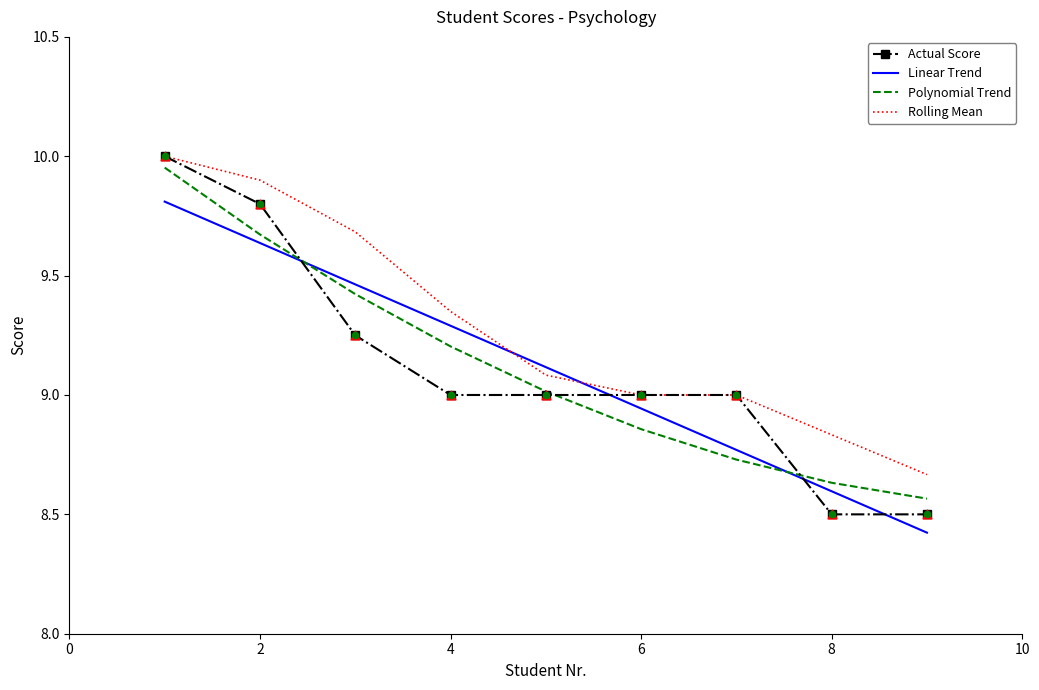

What are all the series names shown in the legend?

Actual Score, Linear Trend, Polynomial Trend, Rolling Mean